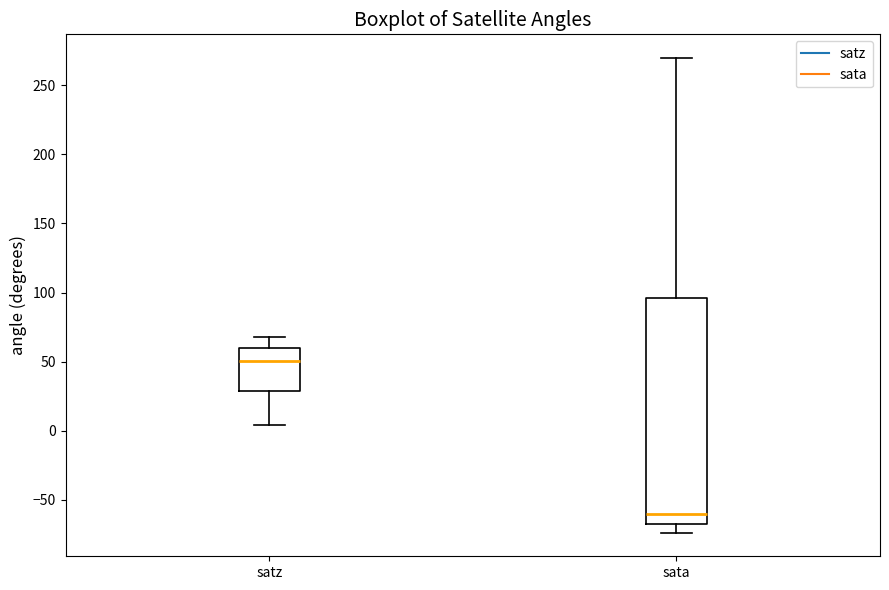

Which box has the highest median line?

satz